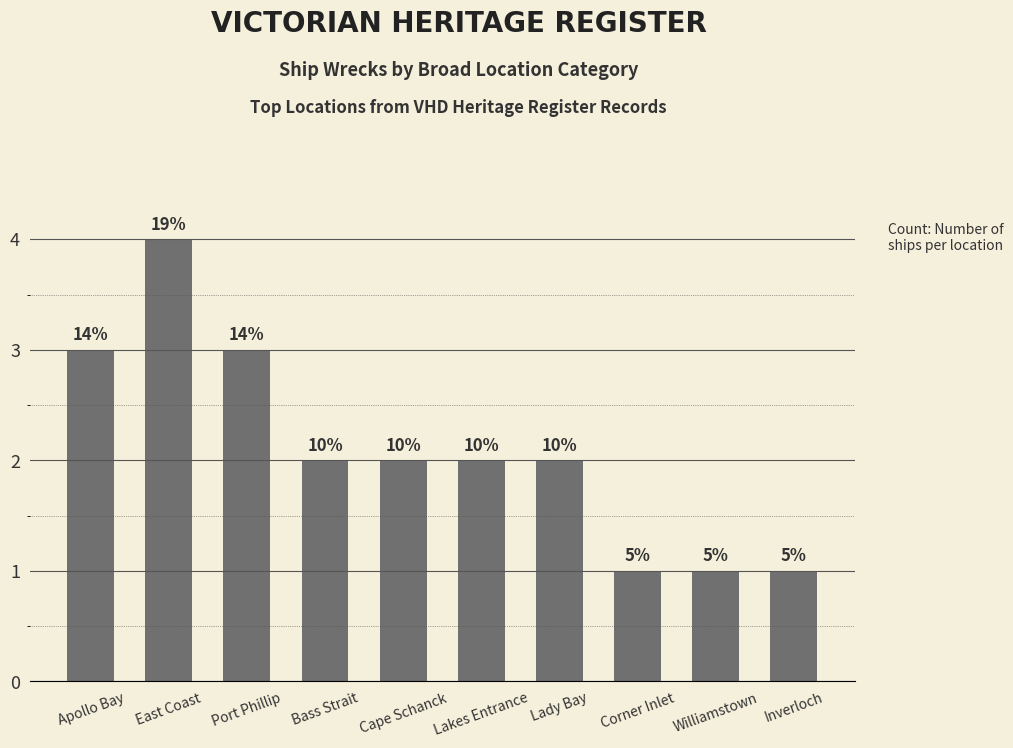

What is the ratio of the value at East Coast to the value at Bass Strait?

2.0